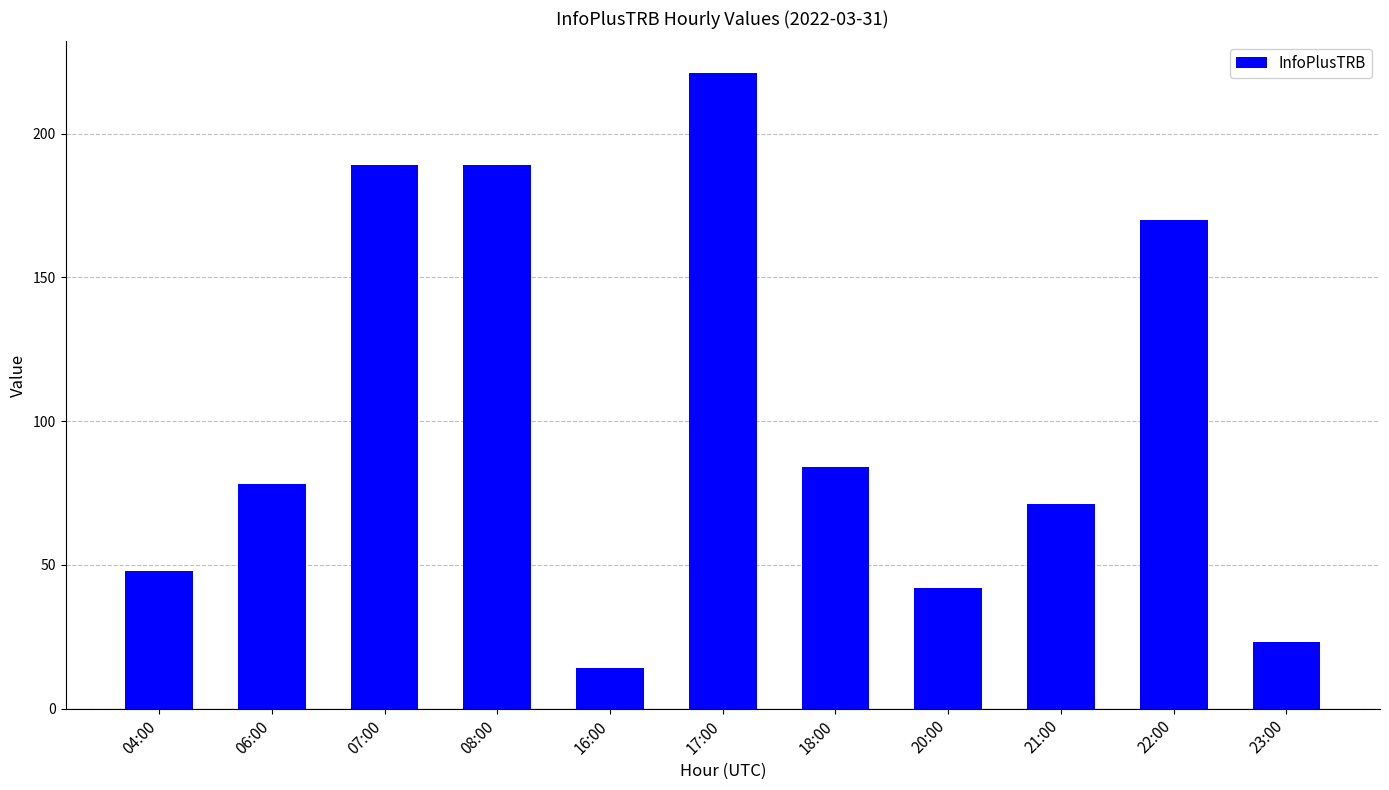

What is the sum of the values at 22:00 and 16:00?

184